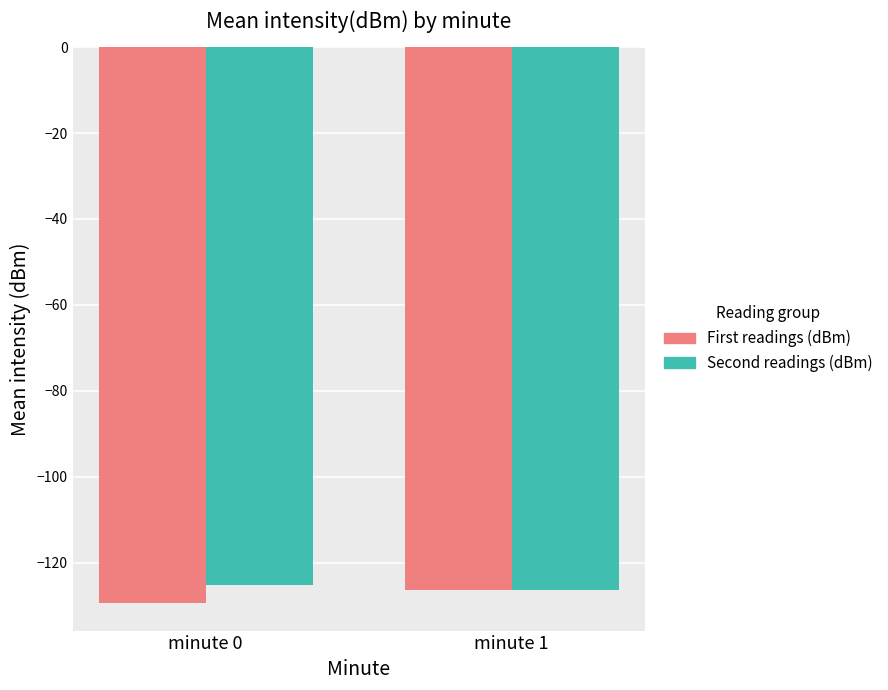

Does the chart contain any negative values?

Yes